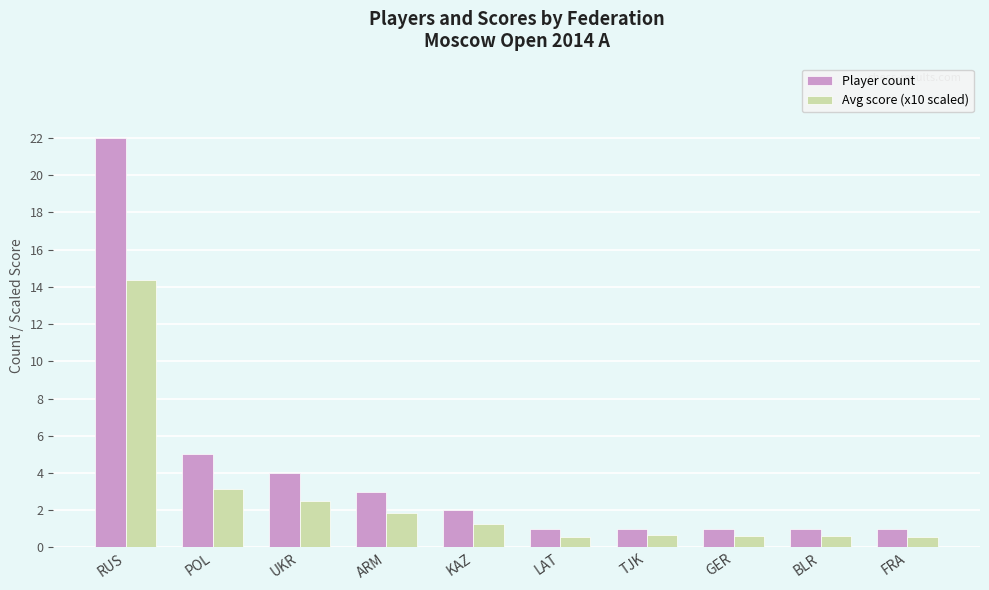

What is the difference between the maximum and minimum values in the Avg score (x10 scaled) series?

13.8